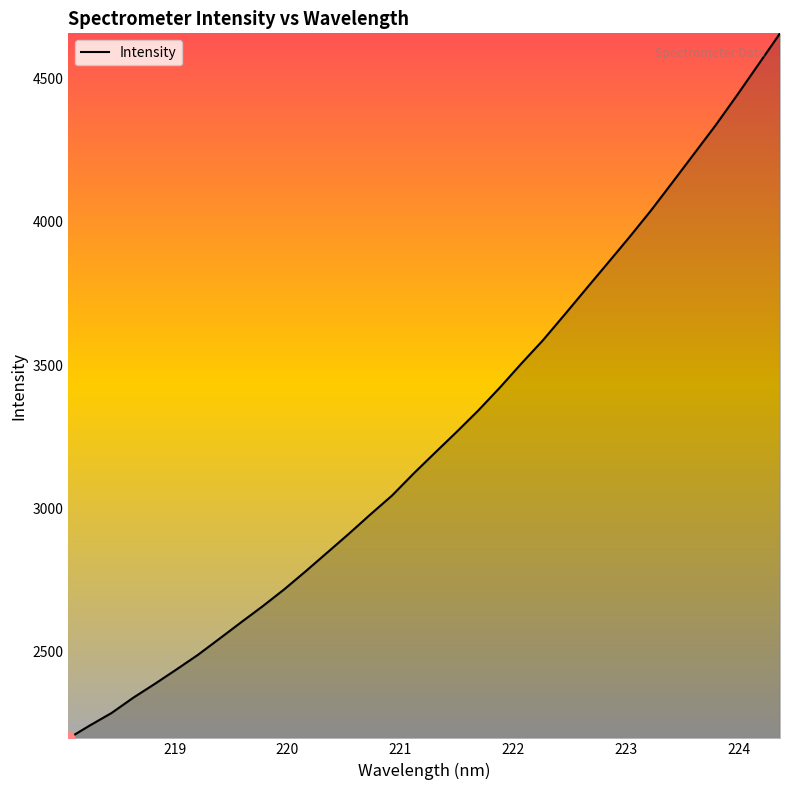

What is the smallest value displayed?

2198.0